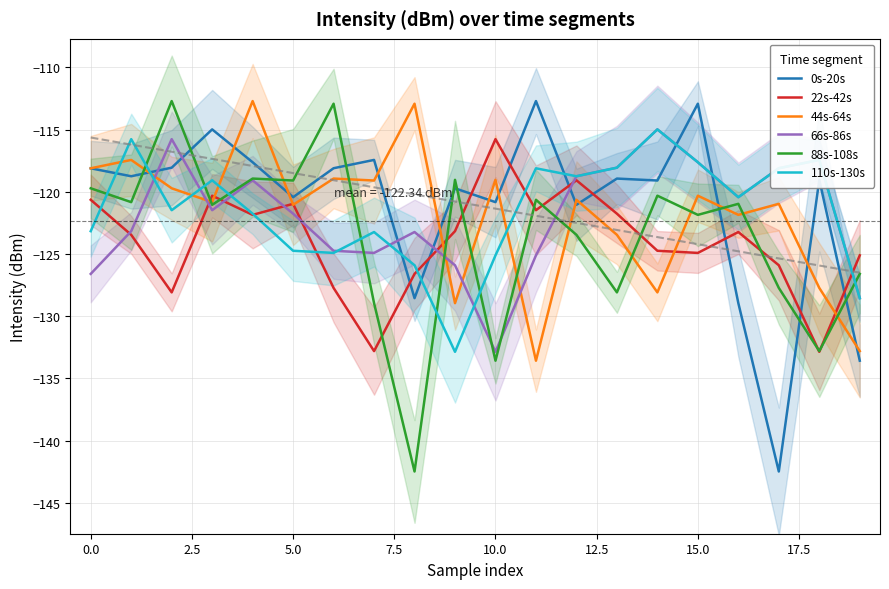

The value of 88s-108s at 0.0 is -57.0. True or false?

False